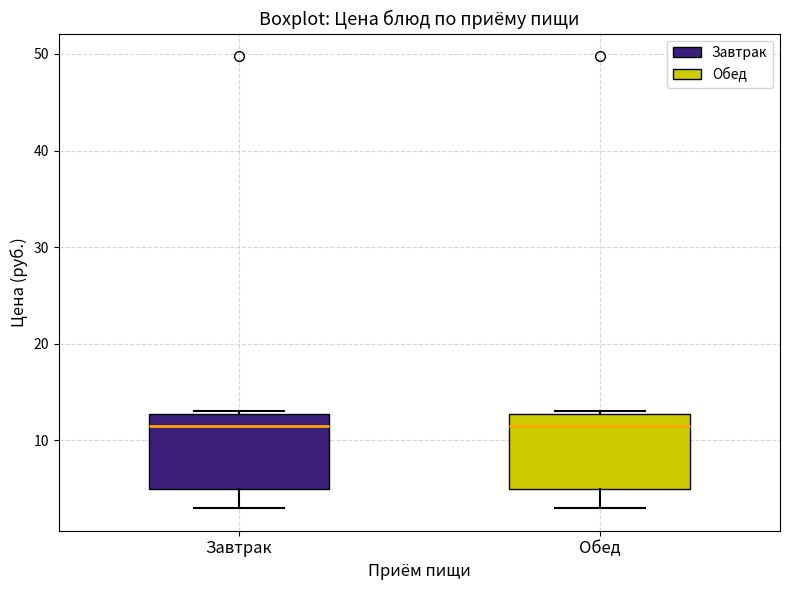

Reading left to right, read every box against the y-axis: the position of its median line, the range the box covers, and the ends of its whiskers. The values are not printed on the chart, so give them approximately, as read against the axis.

Завтрак: median 12, box 5 to 13, whiskers 3 to 13
Обед: median 12, box 5 to 13, whiskers 3 to 13